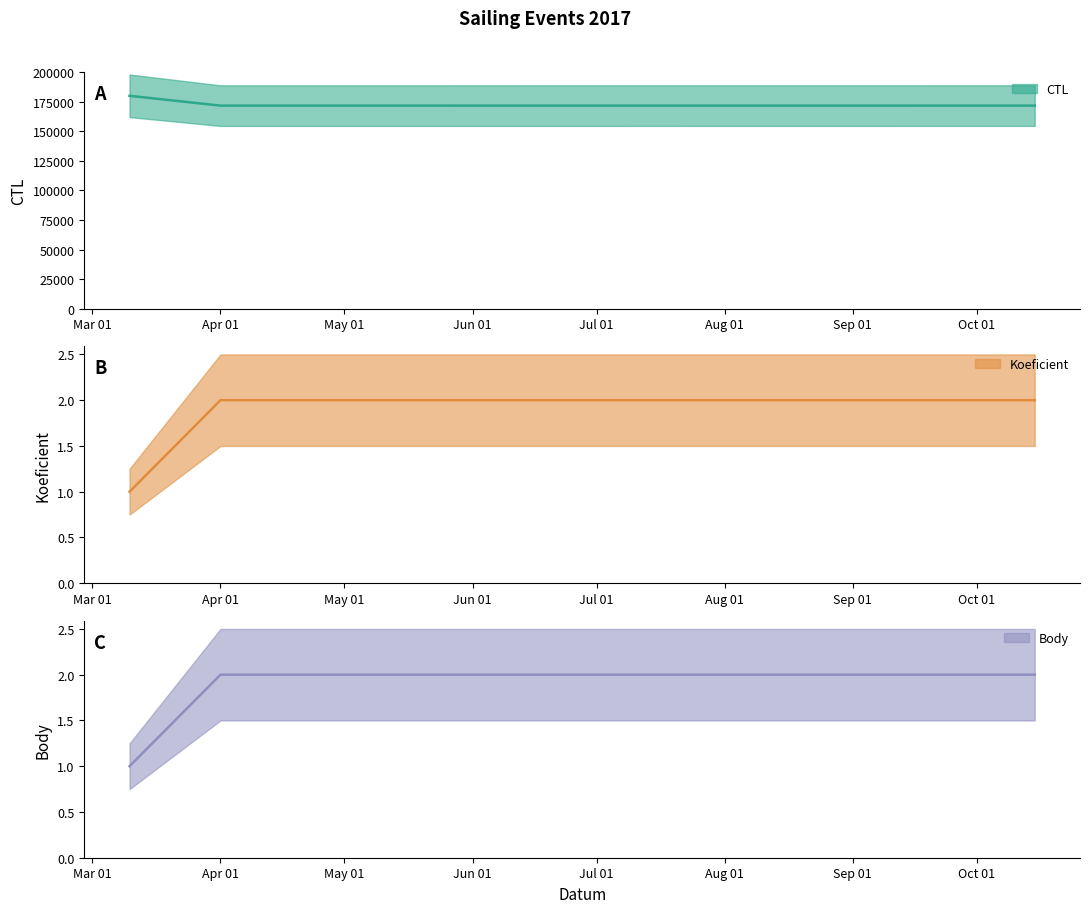

What is the sum of all Body values?

7